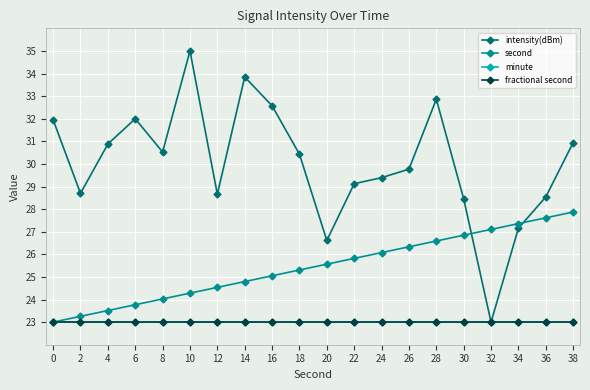

Reading left to right, list all the values displayed in this chart.

intensity(dBm): 0=32.0	2=28.7	4=30.9	6=32.0	8=30.5	10=35.0	12=28.7	14=33.8	16=32.6	18=30.4	20=26.6	22=29.1	24=29.4	26=29.8	28=32.9	30=28.5	32=23.0	34=27.2	36=28.5	38=30.9
second: 0=23.0	2=23.3	4=23.5	6=23.8	8=24.0	10=24.3	12=24.5	14=24.8	16=25.1	18=25.3	20=25.6	22=25.8	24=26.1	26=26.3	28=26.6	30=26.8	32=27.1	34=27.4	36=27.6	38=27.9
minute: 0=23.0	2=23.0	4=23.0	6=23.0	8=23.0	10=23.0	12=23.0	14=23.0	16=23.0	18=23.0	20=23.0	22=23.0	24=23.0	26=23.0	28=23.0	30=23.0	32=23.0	34=23.0	36=23.0	38=23.0
fractional second: 0=23.0	2=23.0	4=23.0	6=23.0	8=23.0	10=23.0	12=23.0	14=23.0	16=23.0	18=23.0	20=23.0	22=23.0	24=23.0	26=23.0	28=23.0	30=23.0	32=23.0	34=23.0	36=23.0	38=23.0